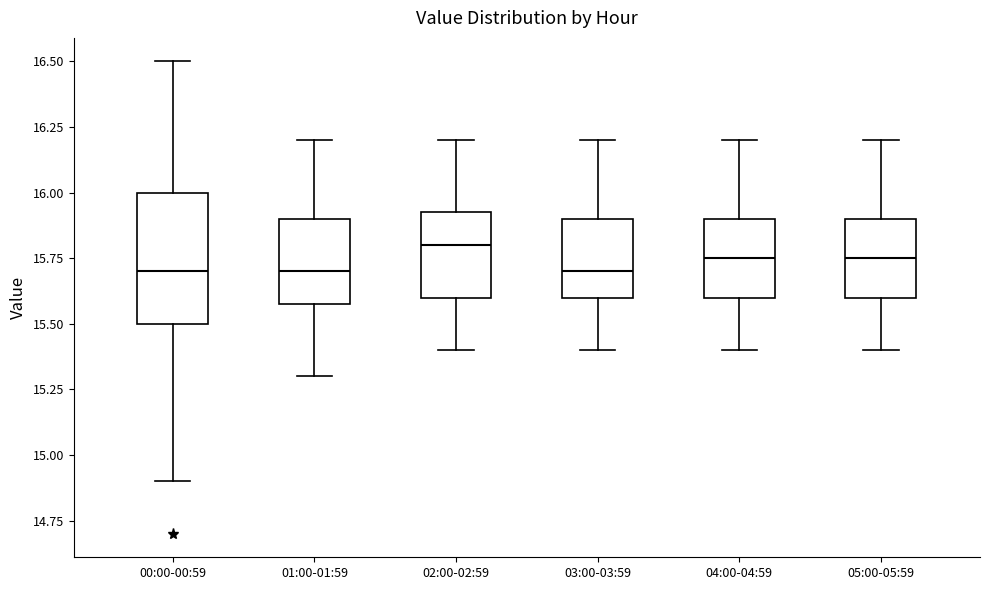

Reading left to right, read every box against the y-axis: the position of its median line, the range the box covers, and the ends of its whiskers. The values are not printed on the chart, so give them approximately, as read against the axis.

00:00-00:59: median 15.70, box 15.50 to 16.00, whiskers 14.90 to 16.50
01:00-01:59: median 15.70, box 15.60 to 15.90, whiskers 15.30 to 16.20
02:00-02:59: median 15.80, box 15.60 to 15.95, whiskers 15.40 to 16.20
03:00-03:59: median 15.70, box 15.60 to 15.90, whiskers 15.40 to 16.20
04:00-04:59: median 15.75, box 15.60 to 15.90, whiskers 15.40 to 16.20
05:00-05:59: median 15.75, box 15.60 to 15.90, whiskers 15.40 to 16.20